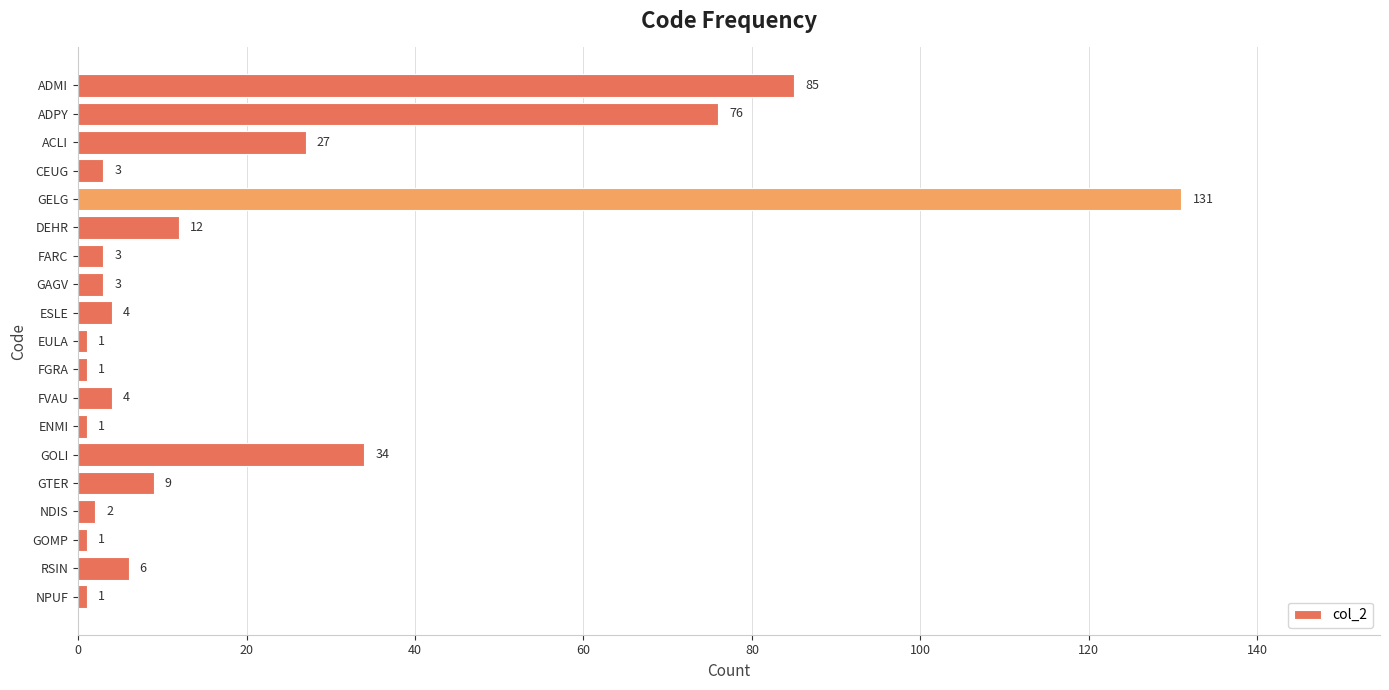

What is the label of the 7th bar from the bottom?

ENMI